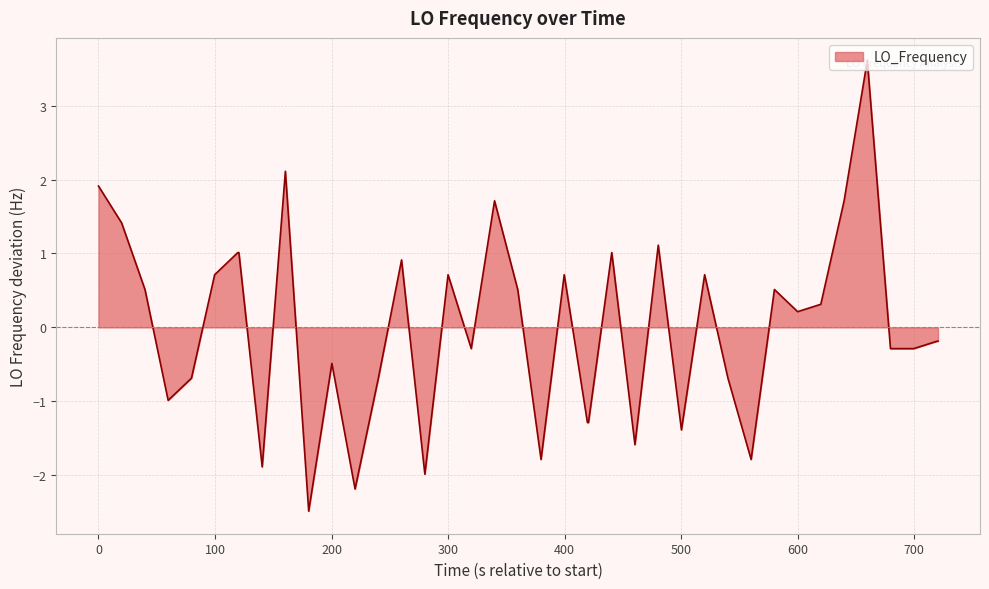

What is the difference between the maximum and minimum values?

6.1